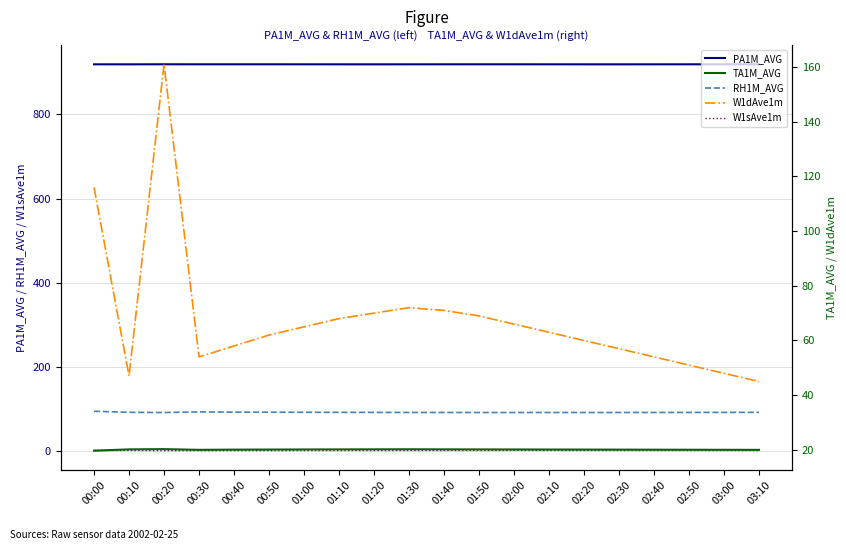

At which category does RH1M_AVG reach its first local valley?

00:20